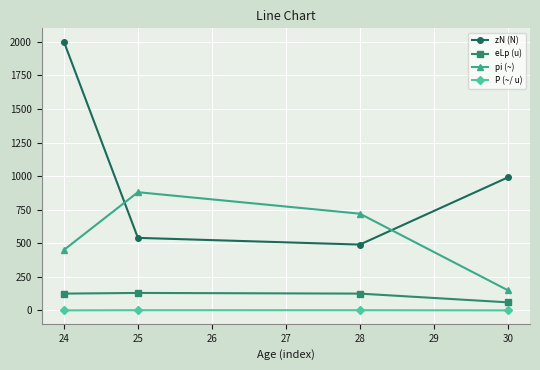

True or false: P (~/ u) and pi (~) cross at least once.

False